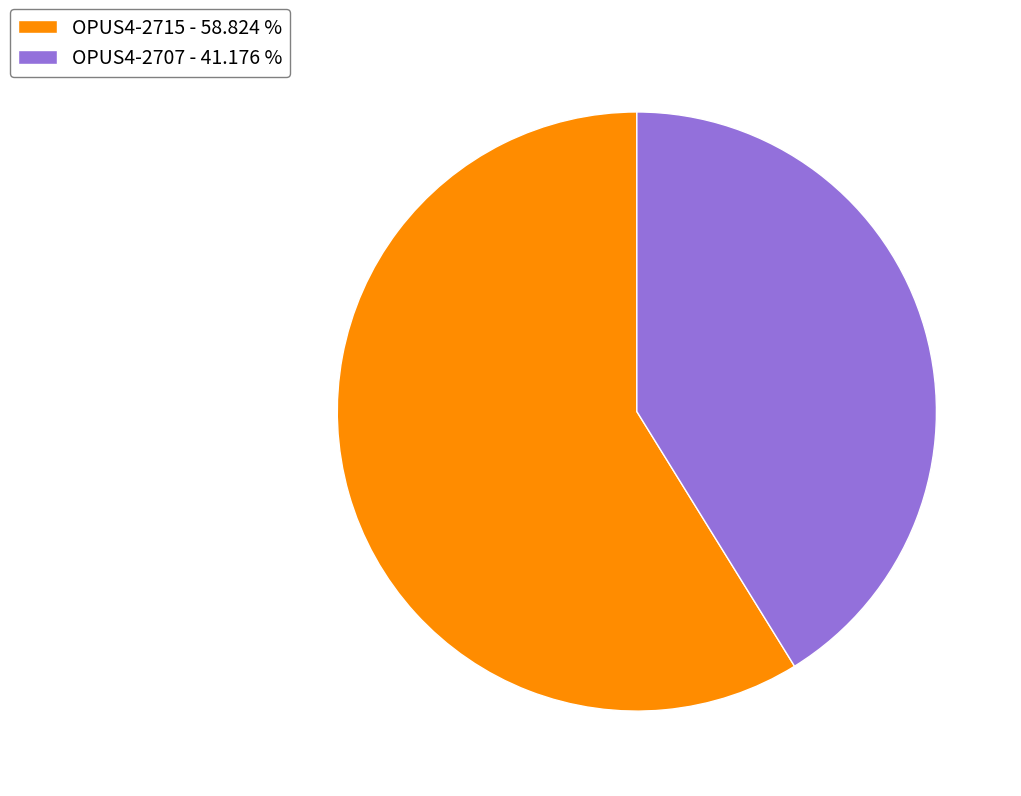

What is the ratio of the value at OPUS4-2707 to the value at OPUS4-2715?

0.7